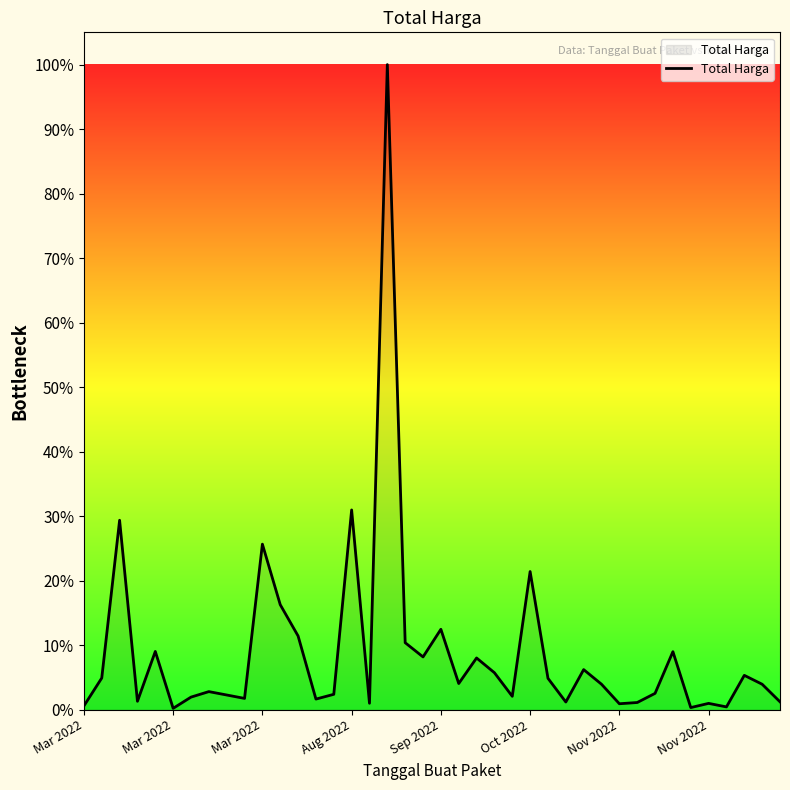

Does the chart have visible grid lines?

No